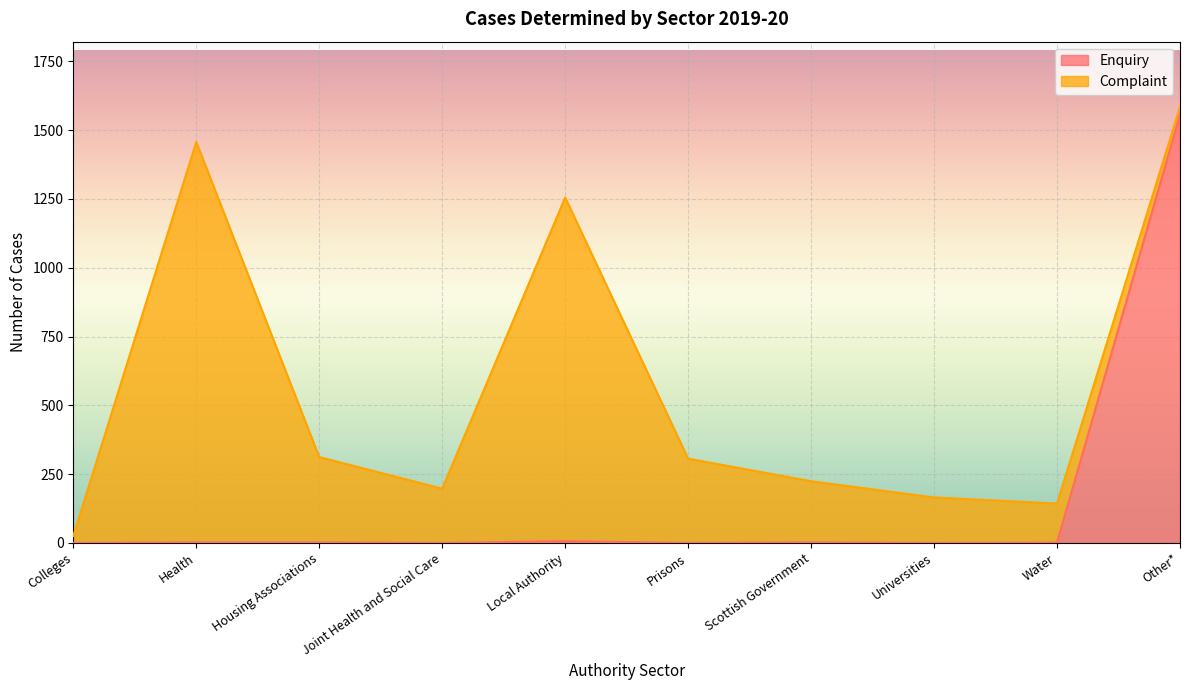

True or false: the data shows 2501 at Other*.

False